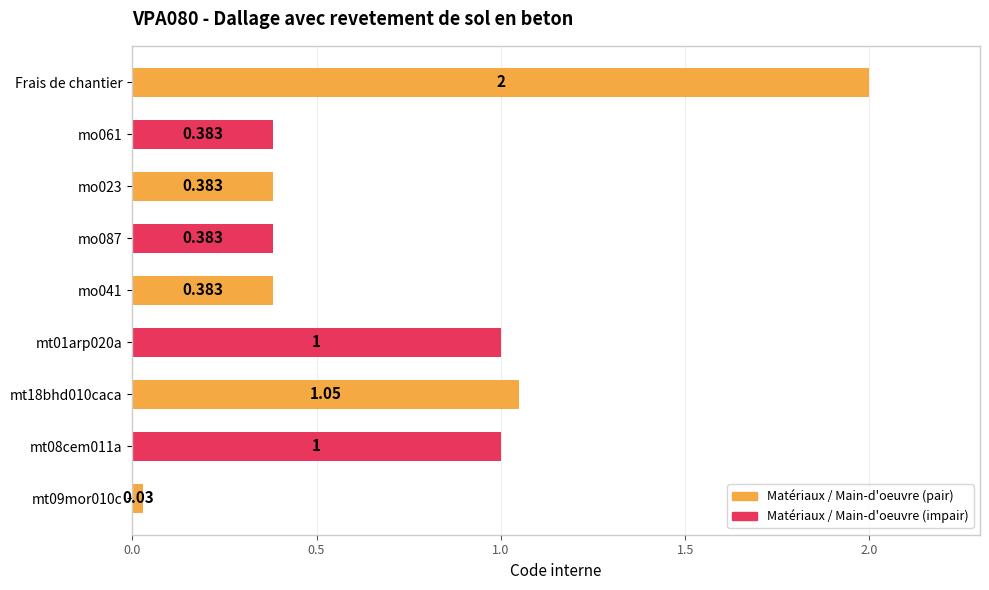

At which category does the chart reach its peak across all series?

Frais de chantier